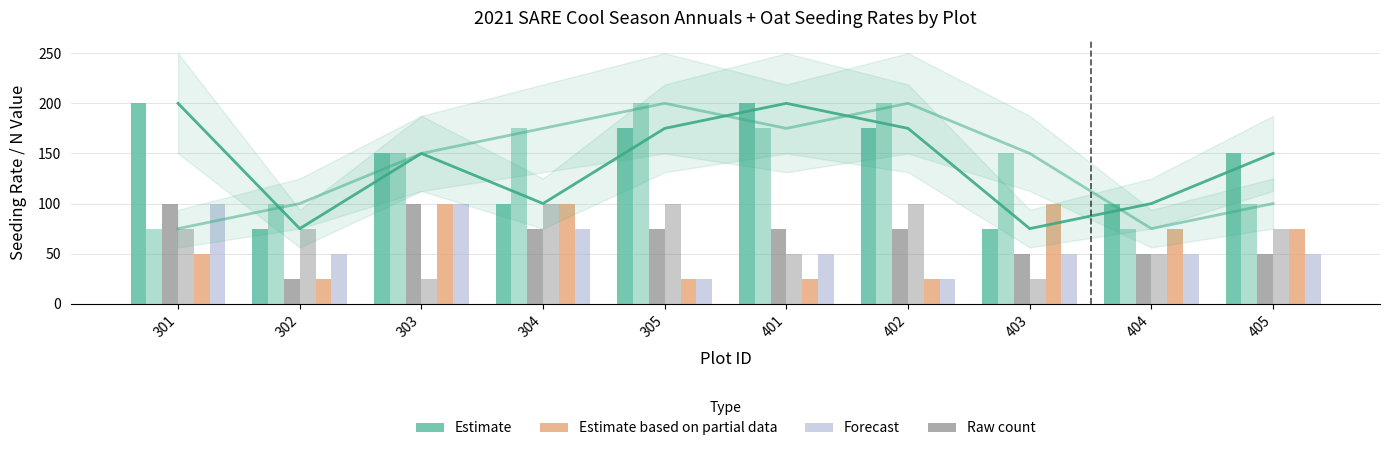

Rank the series at 302 from highest to lowest value.

Estimate (low), Estimate, Raw count (alt), Forecast, Raw count, Estimate based on partial data